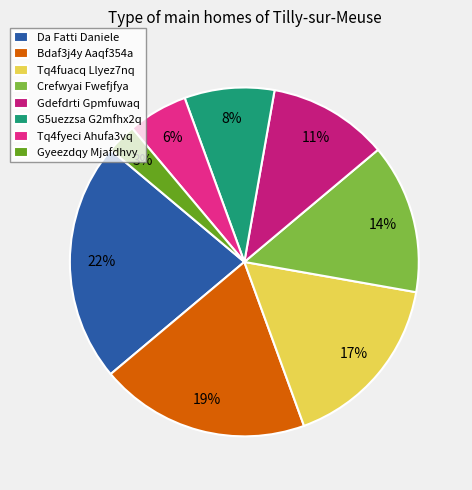

The Gyeezdqy Mjafdhvy slice represents 3% of the pie. True or false?

True